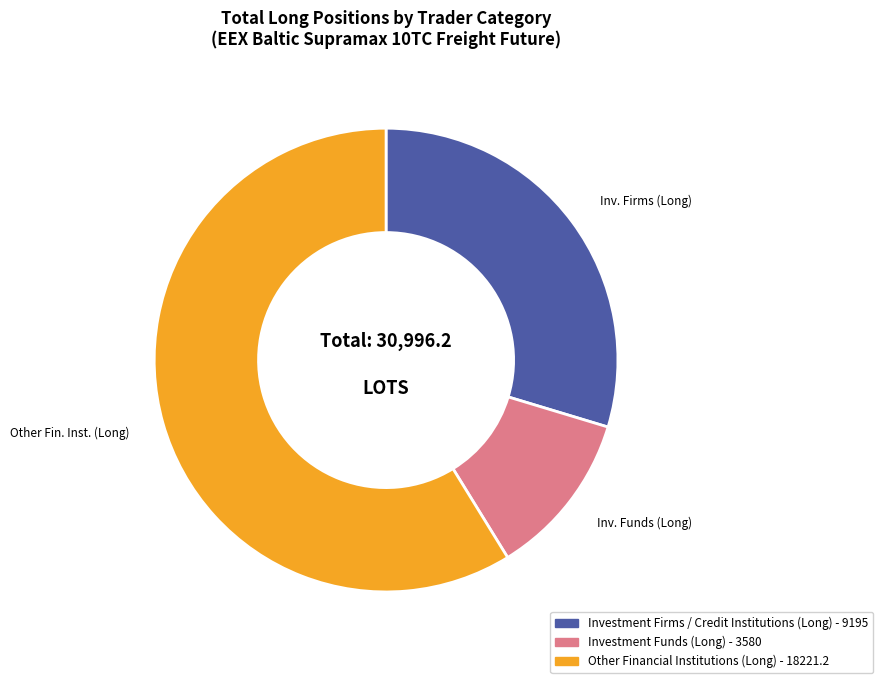

Is there a majority slice in this chart?

Yes